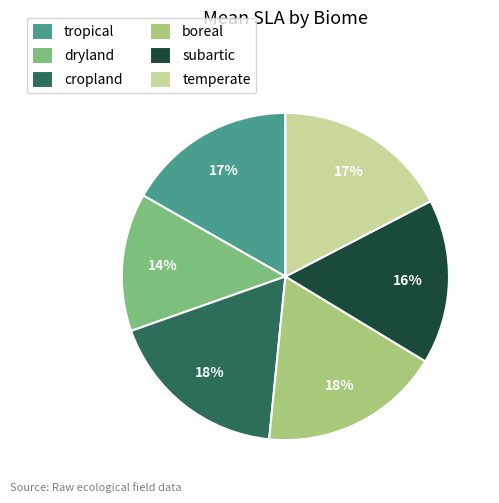

Do temperate and subartic together represent more than half of the pie?

No